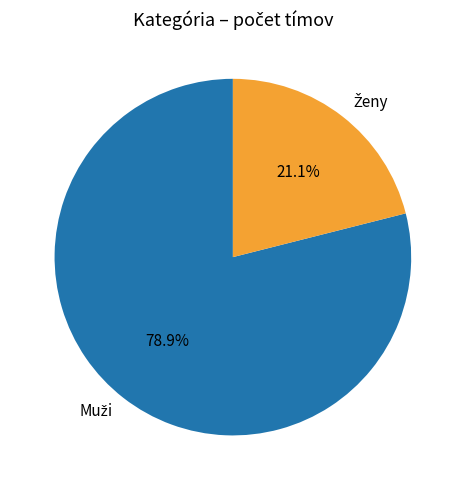

Count the number of slices in the pie.

2